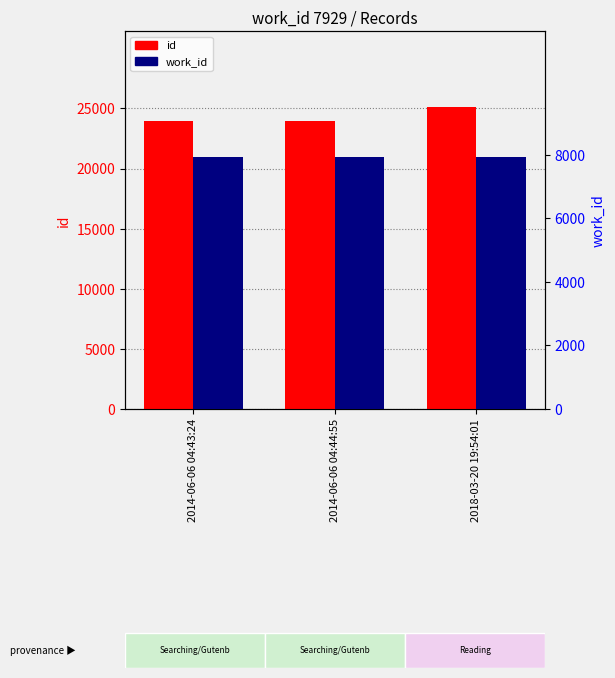

What is the label of the 1st bar from the right?

2018-03-20 19:54:01